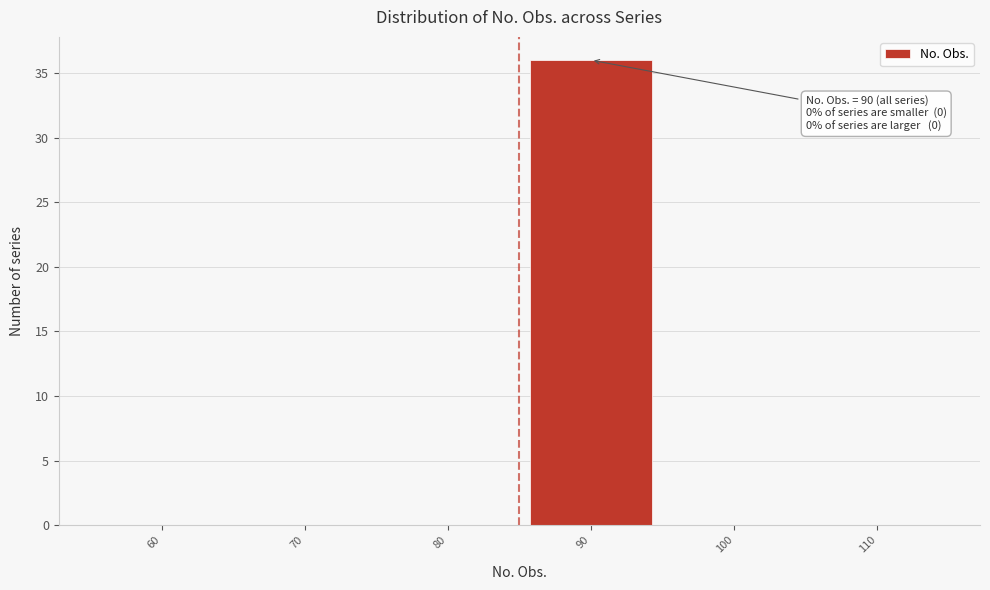

Reading right to left, what are all the values shown in this chart?

110=0	100=0	90=36	80=0	70=0	60=0